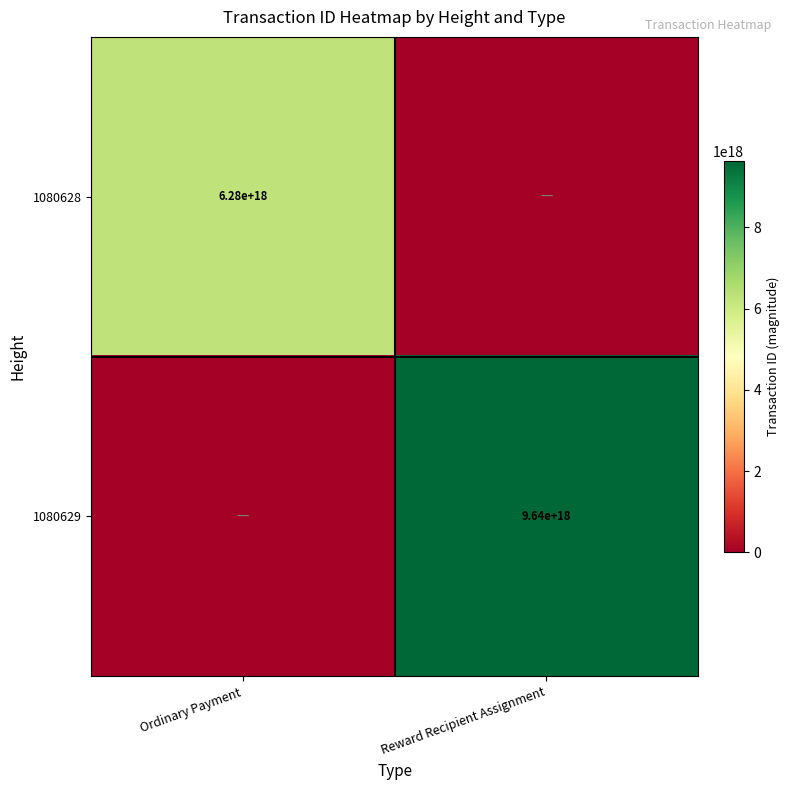

Is it true that 1080629 equals 9640000000000000000 at Reward Recipient Assignment?

True